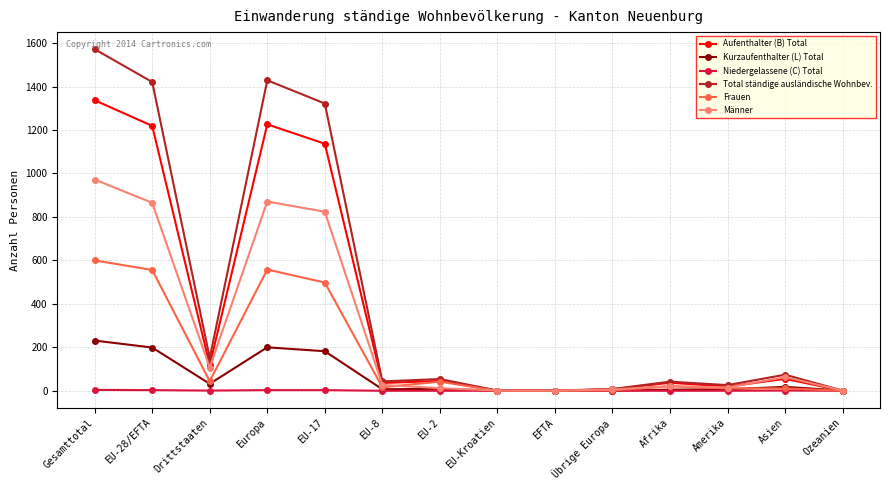

Which series has the largest total across all categories?

Total ständige ausländische Wohnbev.